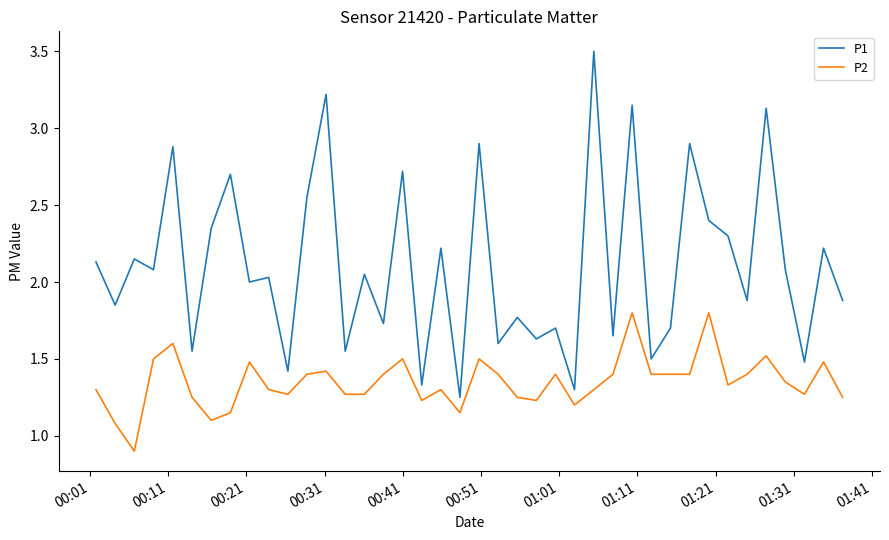

True or false: P2 and P1 cross at least once.

False